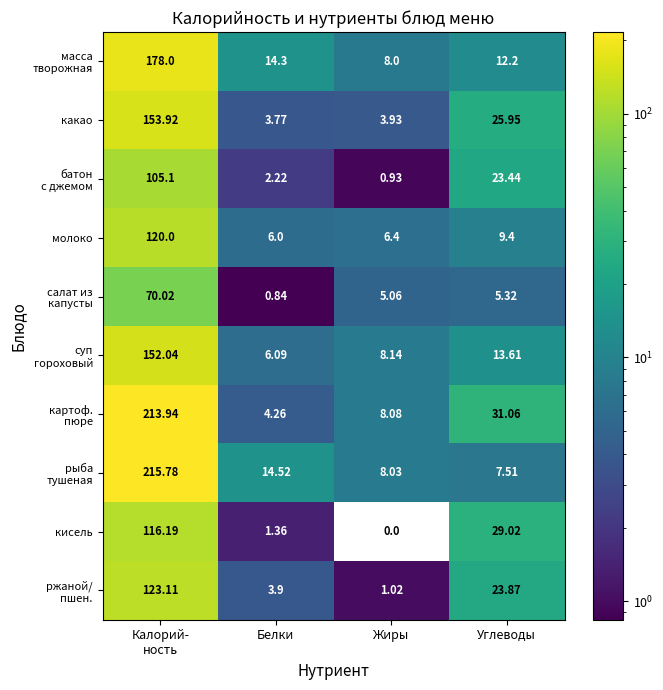

Which series changed the most between Жиры and Углеводы?

кисель